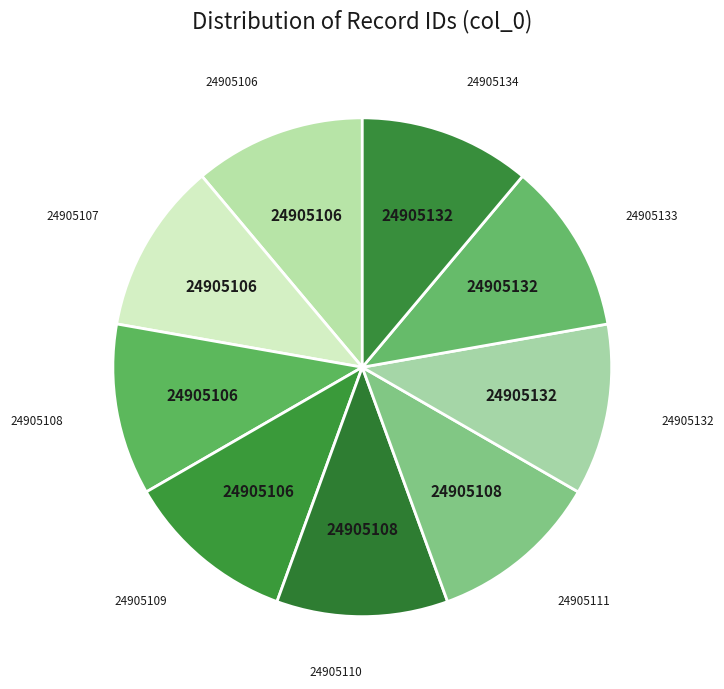

Approximately how many times larger is the value at 24905107 compared to 24905108?

1.0